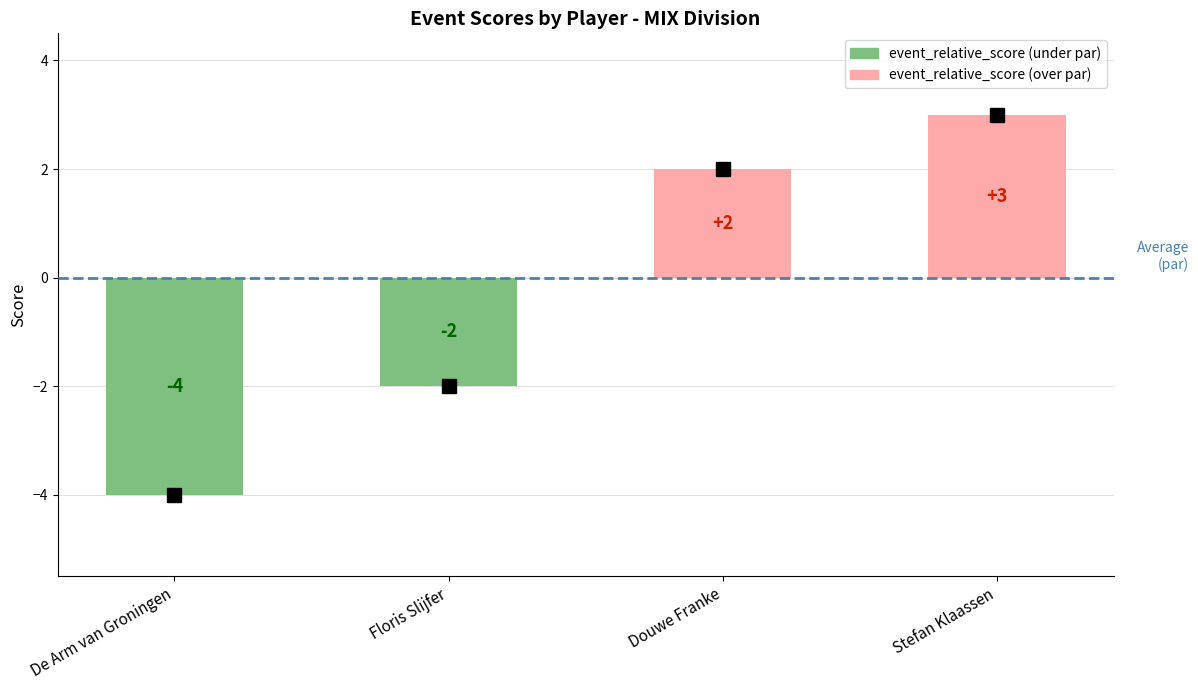

Reading left to right, what are all the values shown in this chart?

De Arm van Groningen=-4	Floris Slijfer=-2	Douwe Franke=2	Stefan Klaassen=3